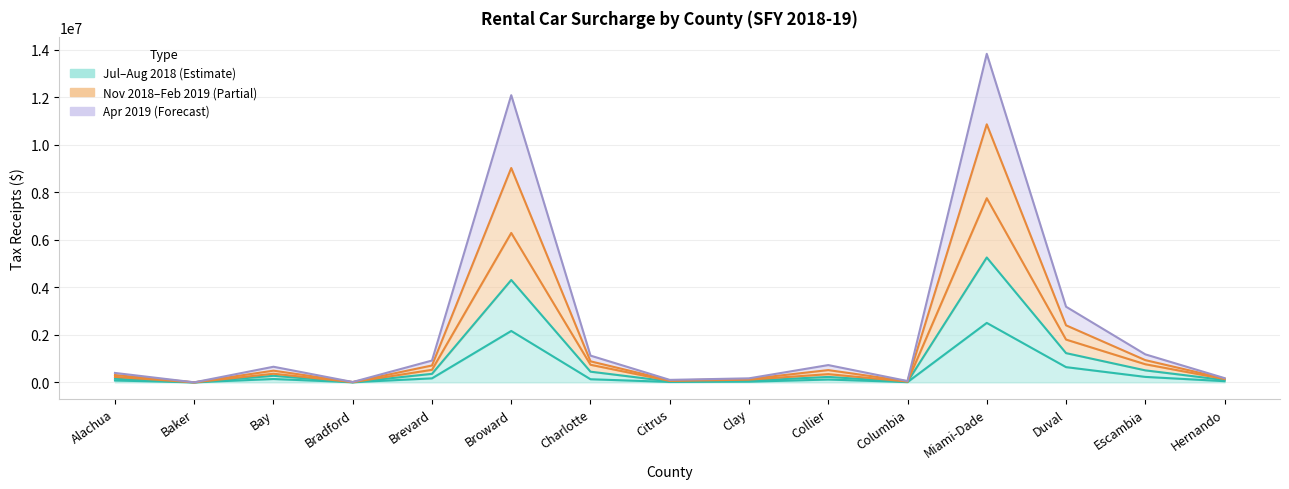

What is the label of the 11th point from the right?

Brevard